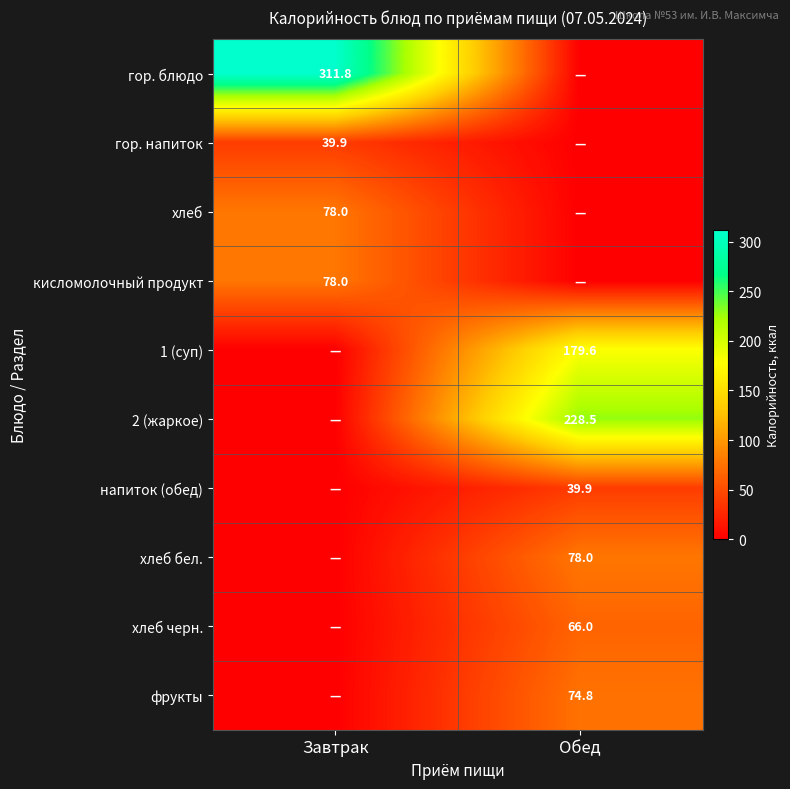

At which category does the chart reach its minimum across all series?

Обед